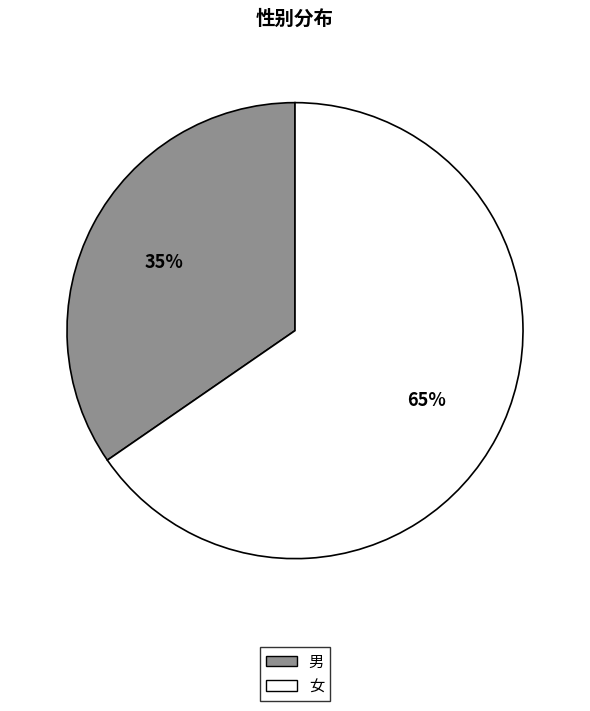

To the nearest percent, what is the combined percentage of 女 and 男?

100%